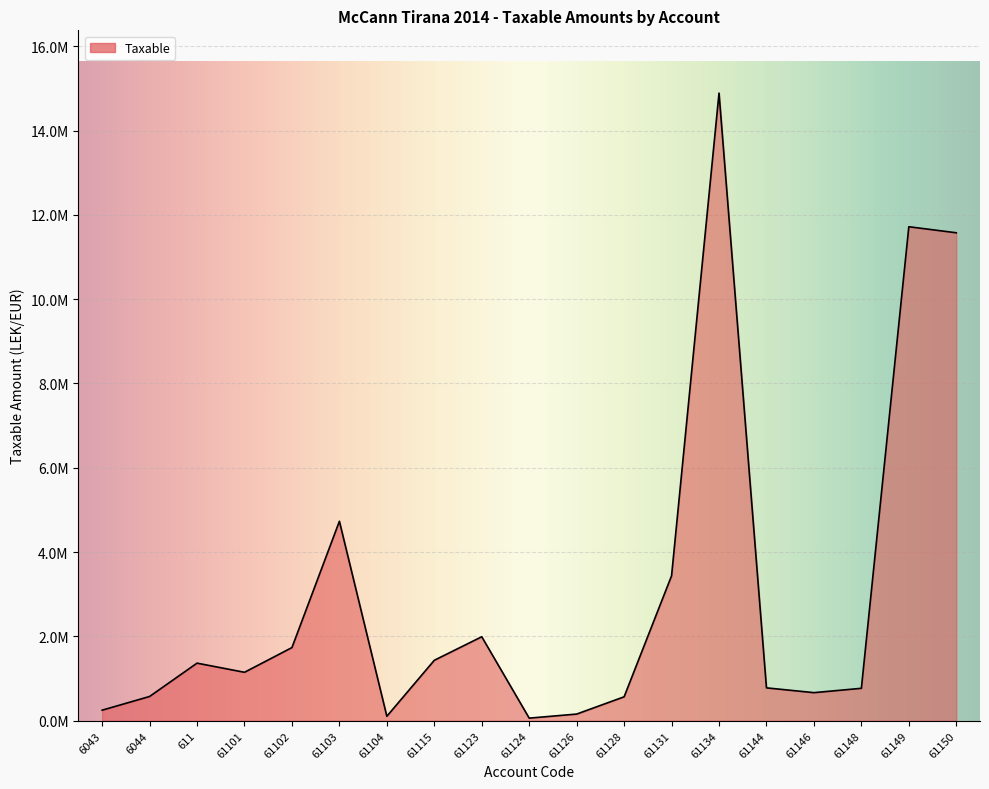

What value does the data have at 61131?

3437988.5